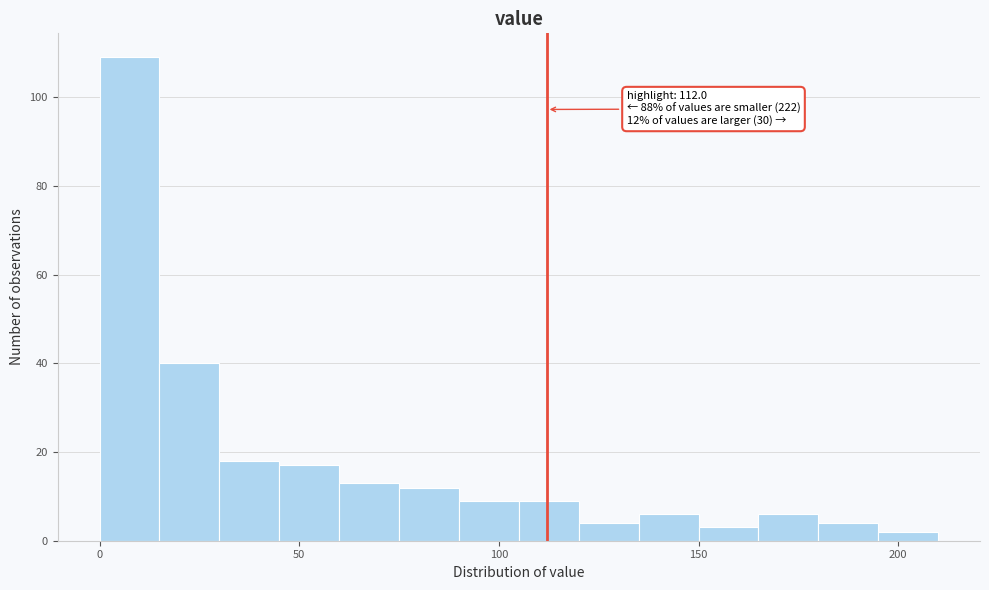

Around what value on the x-axis is the tallest bar? Give the approximate position of its centre, as read against the axis.

10